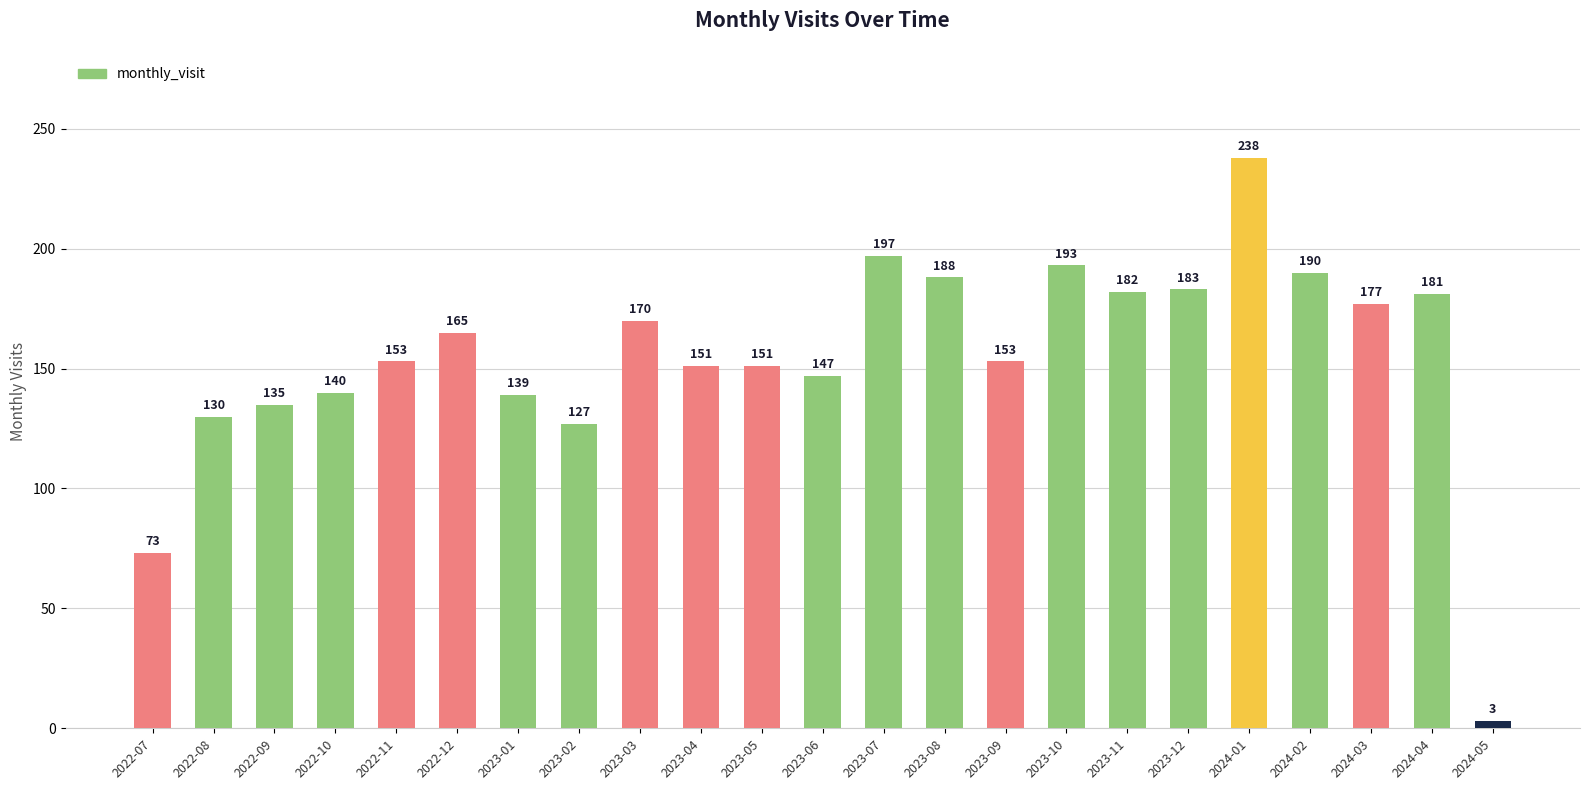

What is the value of the 9th bar from the left?

170